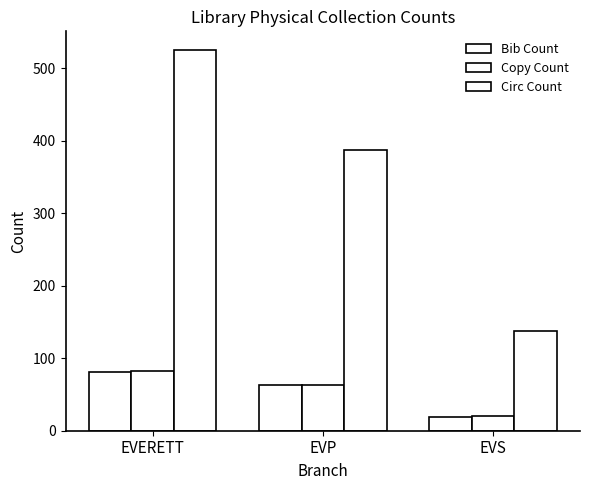

Reading left to right, list all the values displayed in this chart.

Bib Count: 81	63	19
Copy Count: 83	63	20
Circ Count: 525	388	137